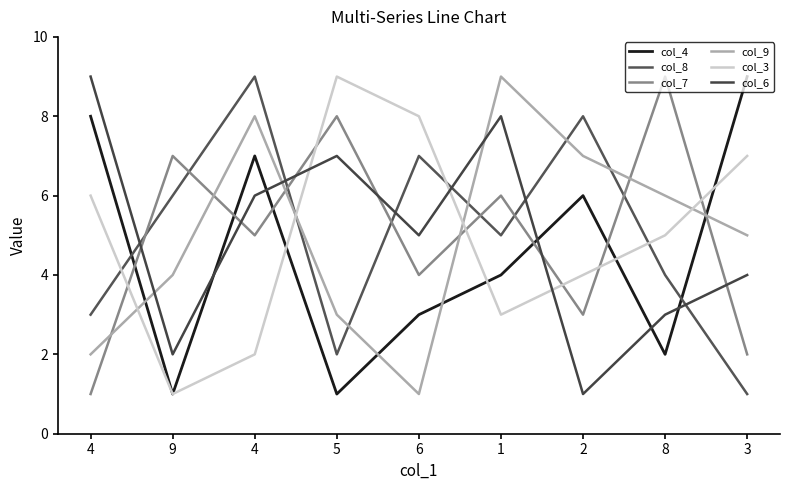

What is the difference between the col_8 values at 2 and 4?

5